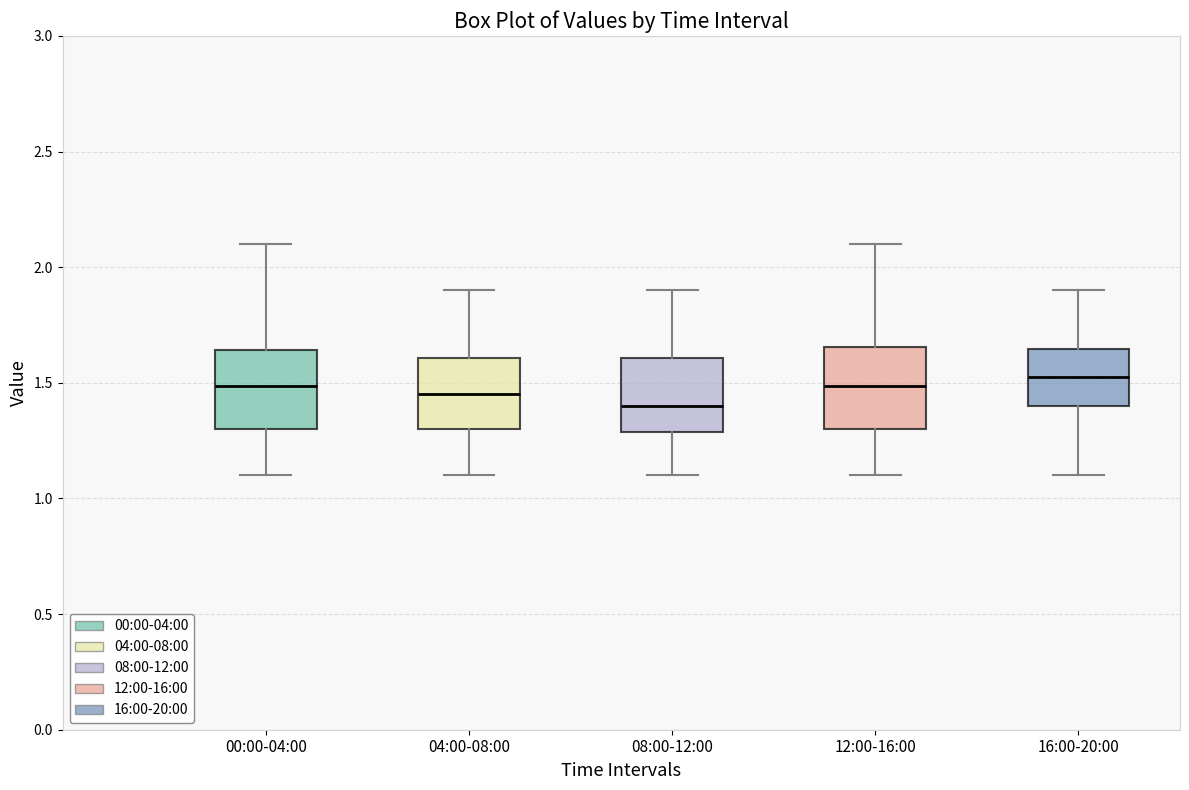

Which box's median line is the lowest?

08:00-12:00